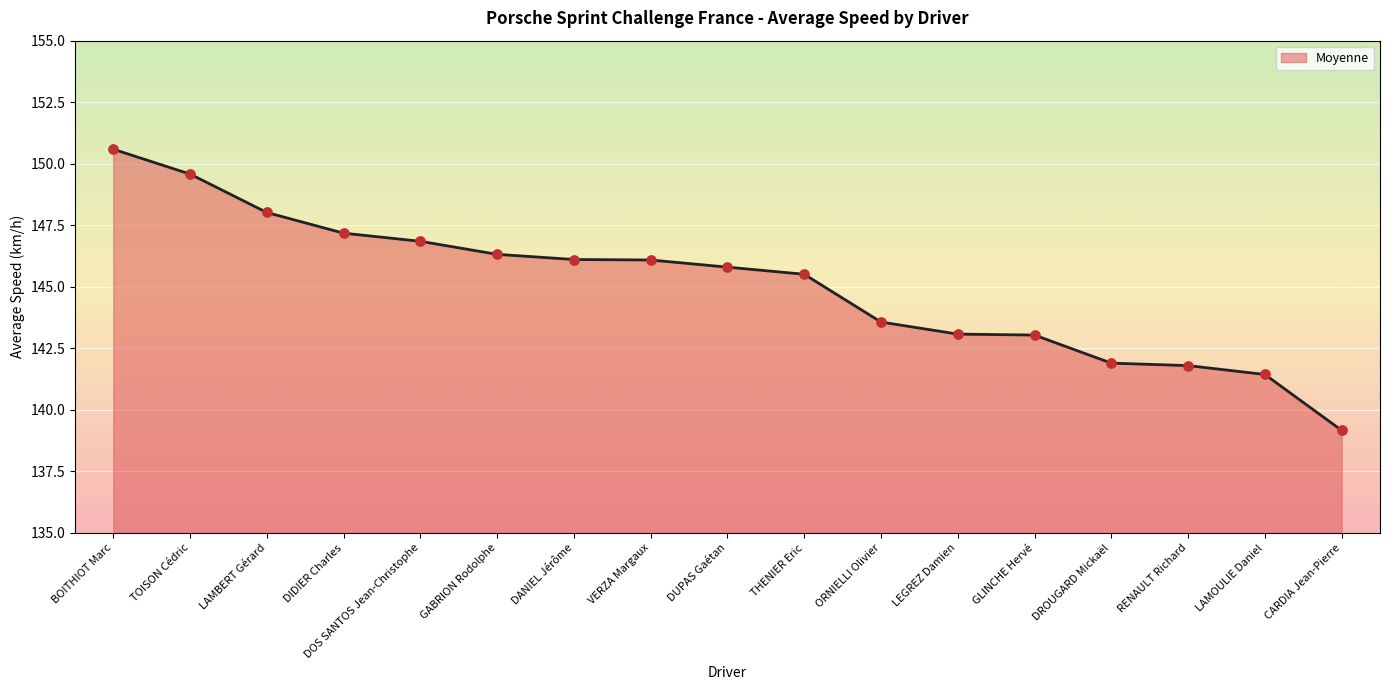

Approximately how many times larger is the value at THENIER Eric compared to VERZA Margaux?

1.0